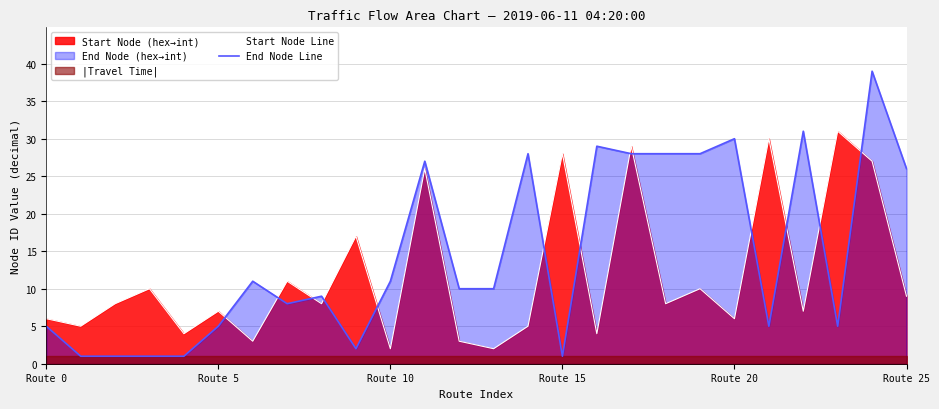

List the series in order of their overall mean, highest first.

End Node Line, Start Node Line